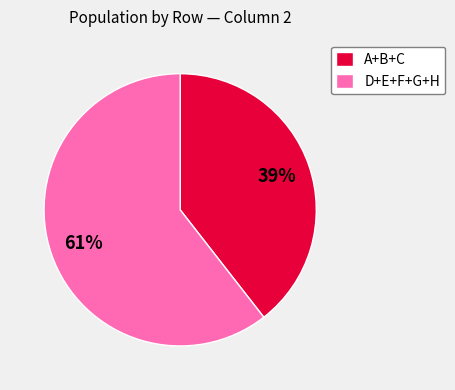

Is D+E+F+G+H the majority of the pie?

Yes